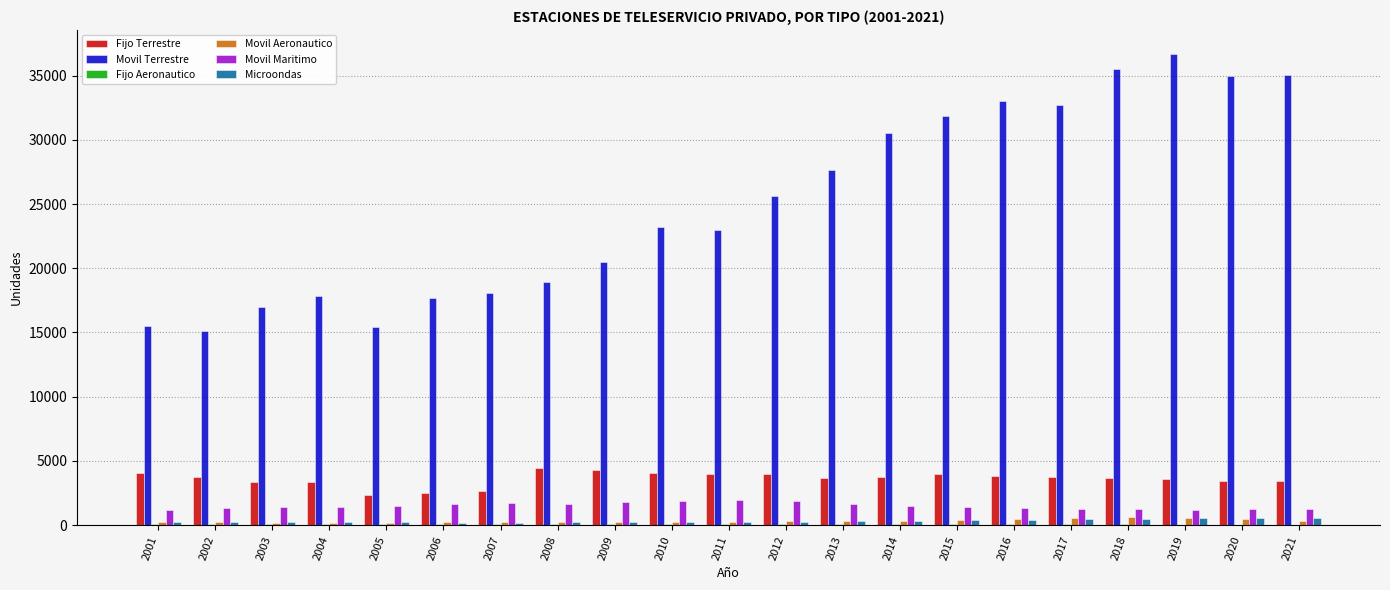

The Fijo Terrestre series shows 3728 at 2017. True or false?

True